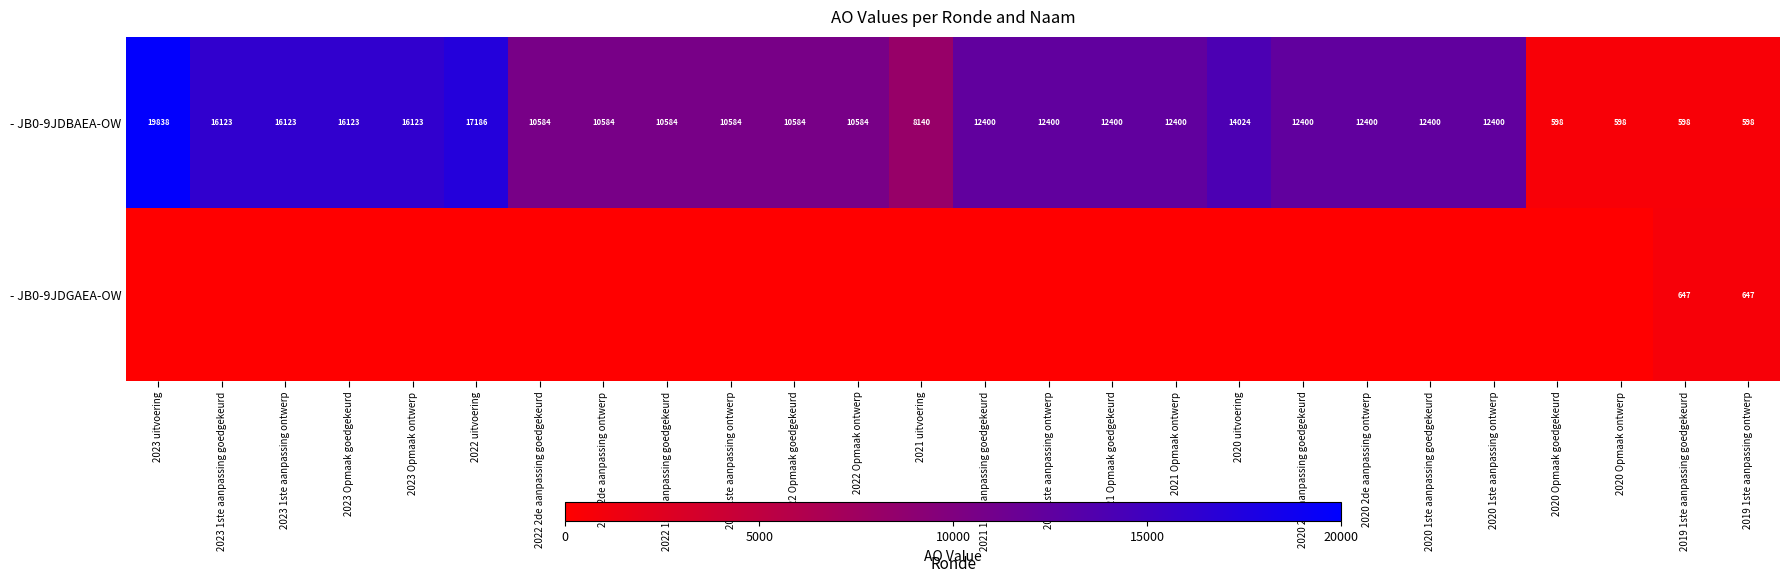

How many values in the - JB0-9JDBAEA-OW series are below 12400?

11